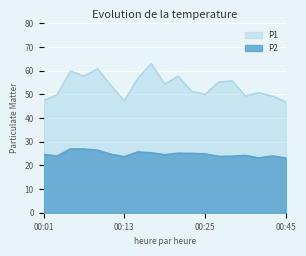

At which label does P2 reach its peak?

00:06